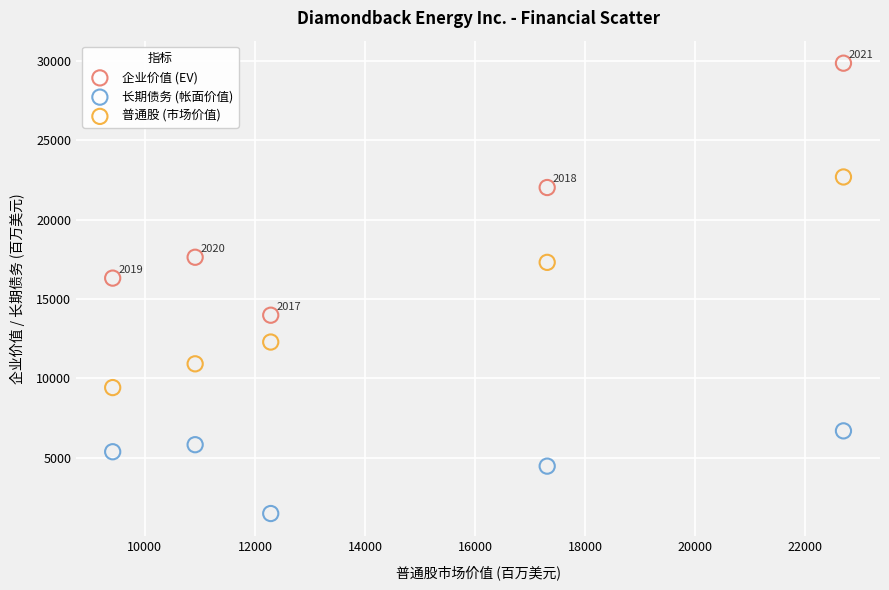

Across all series, what Y value is closest to 15669?

16315